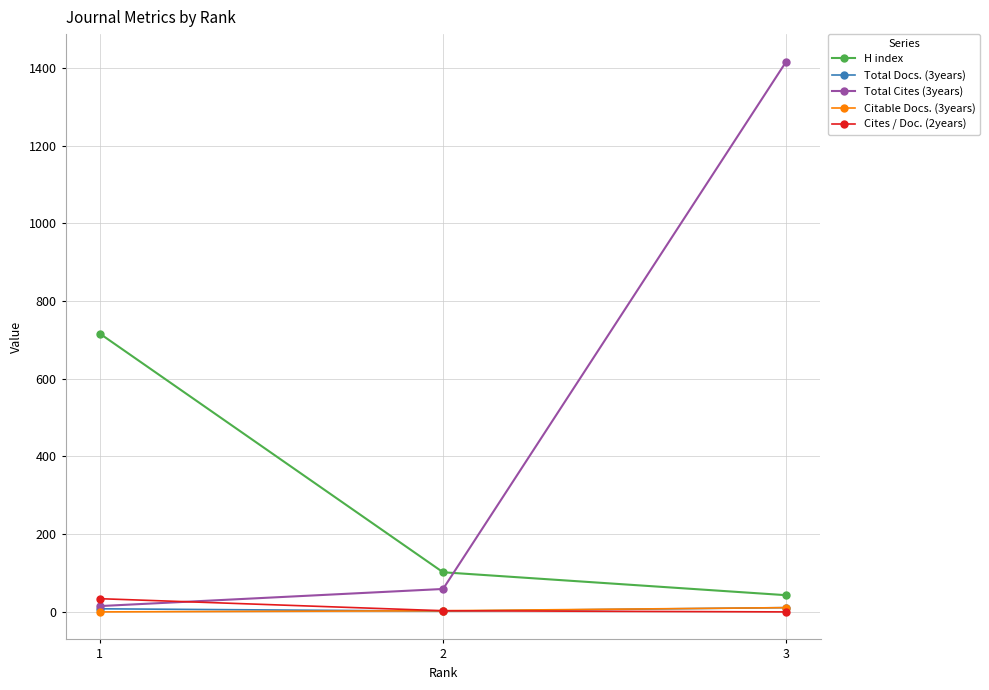

What is the sum of all Total Cites (3years) values?

1490